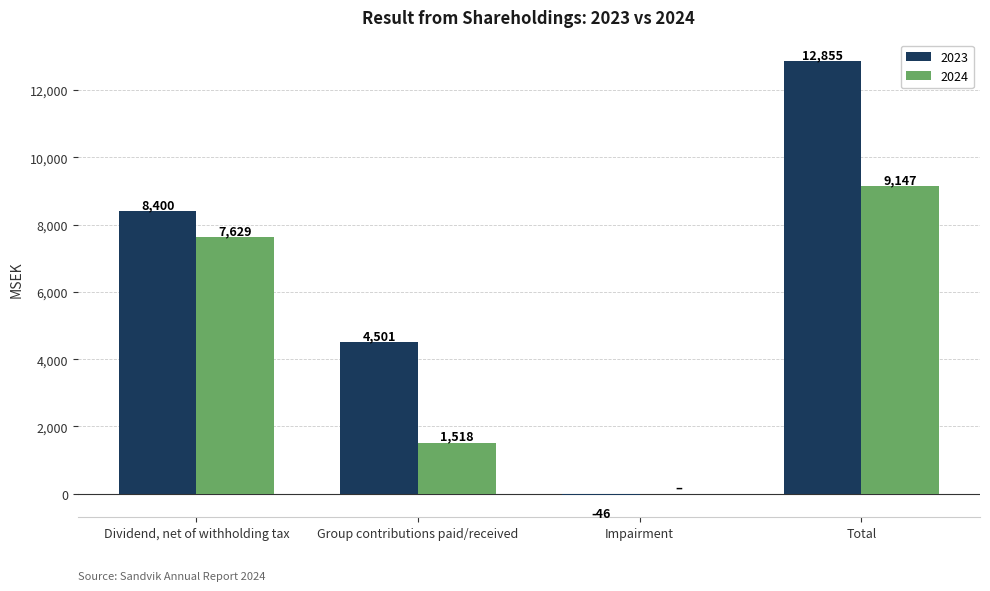

How many positive values does the 2023 series have?

3